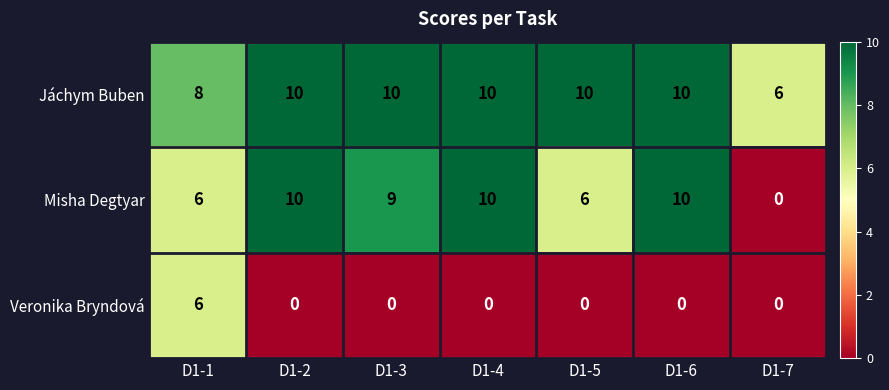

True or false: Veronika Bryndová has a value of 0 at D1-6.

True